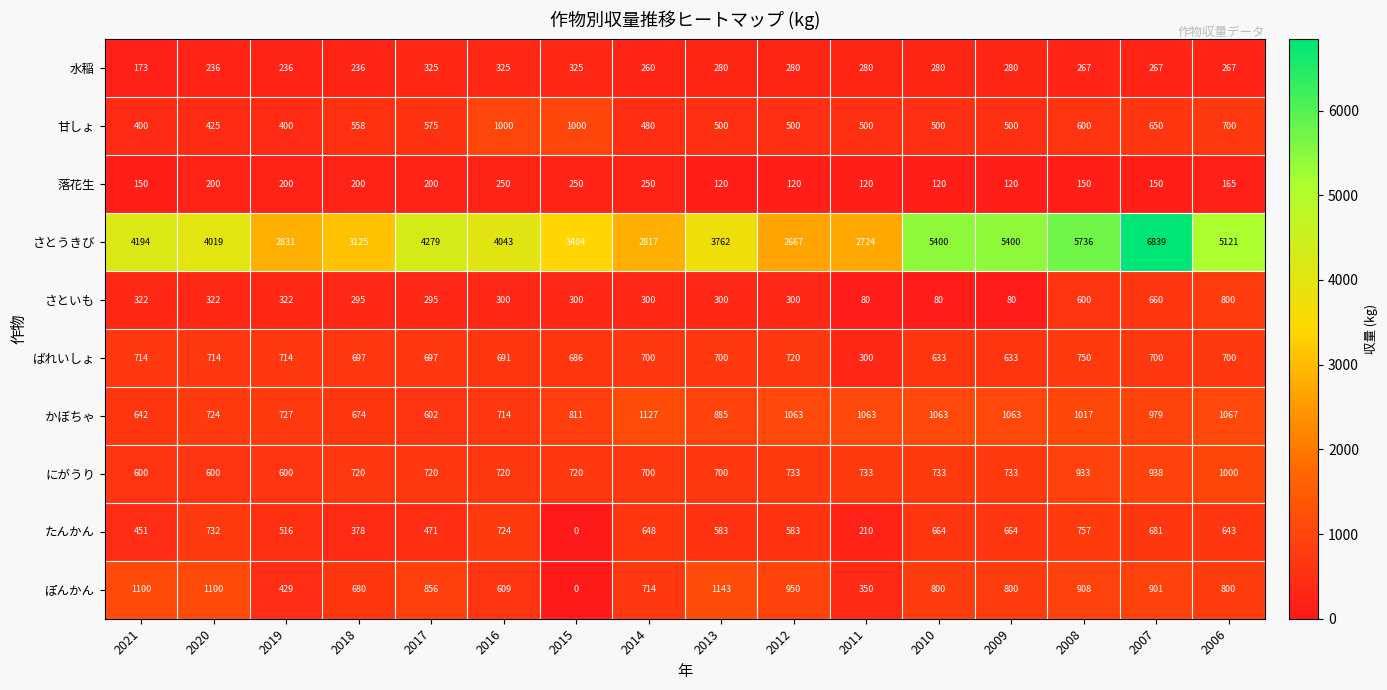

What is the sum of the 落花生 values at 2018 and 2016?

450